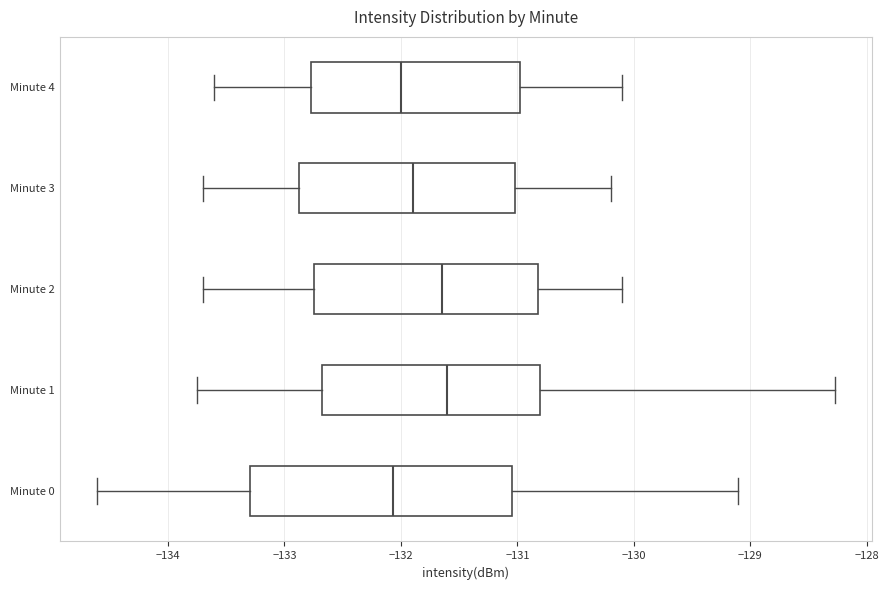

Reading bottom to top, read every box against the x-axis: the position of its median line, the range the box covers, and the ends of its whiskers. The values are not printed on the chart, so give them approximately, as read against the axis.

Minute 0: median -132.1, box -133.3 to -131.0, whiskers -134.6 to -129.1
Minute 1: median -131.6, box -132.7 to -130.8, whiskers -133.8 to -128.3
Minute 2: median -131.6, box -132.7 to -130.8, whiskers -133.7 to -130.1
Minute 3: median -131.9, box -132.9 to -131.0, whiskers -133.7 to -130.2
Minute 4: median -132.0, box -132.8 to -131.0, whiskers -133.6 to -130.1